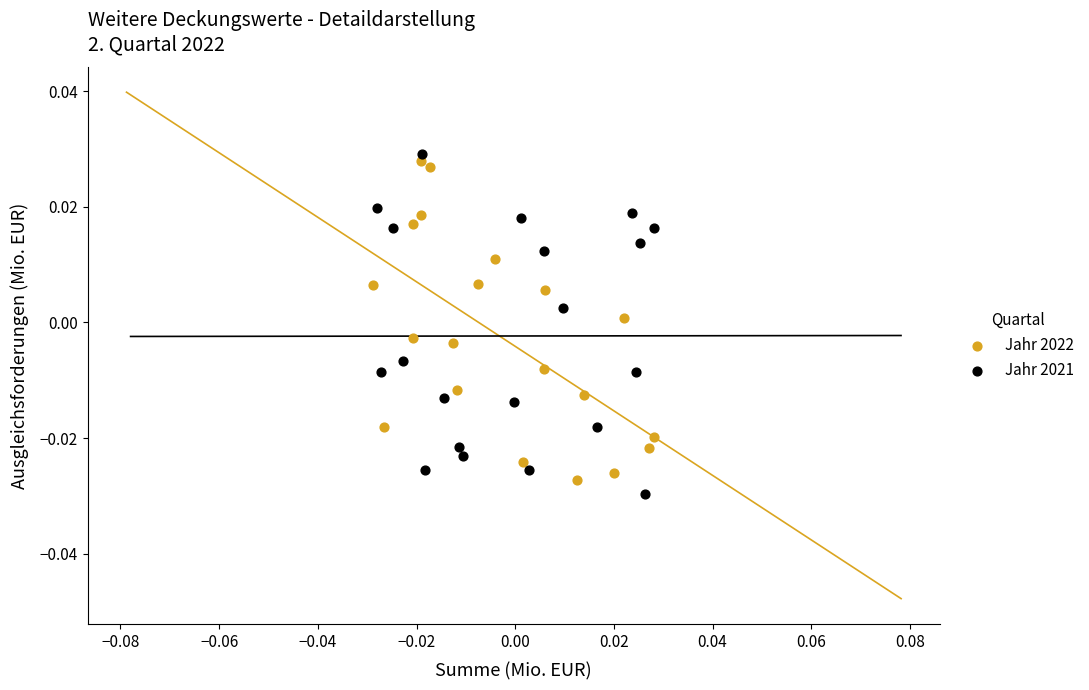

Which series has the largest Y range (max minus min)?

Jahr 2021